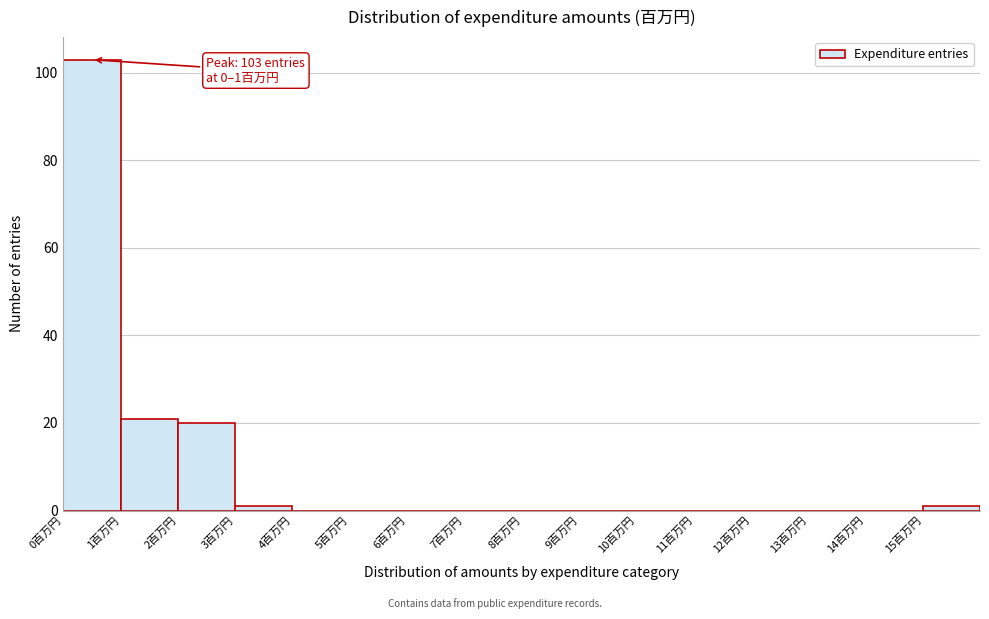

Which range on the x-axis has the tallest bar?

0 to 1